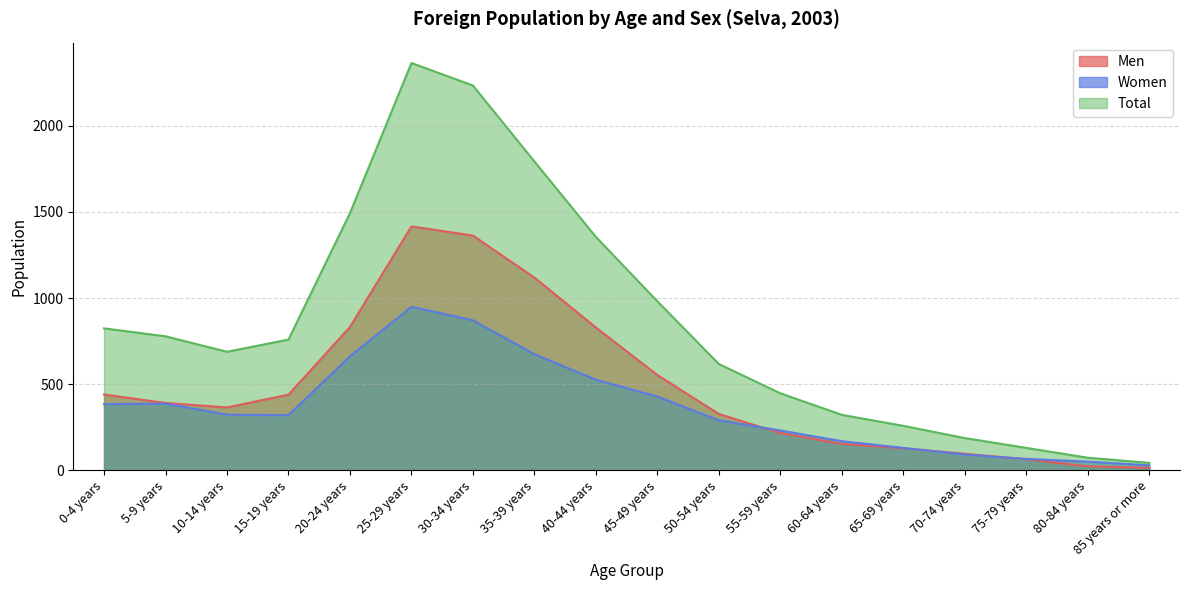

True or false: Men has a value of 64 at 75-79 years.

True